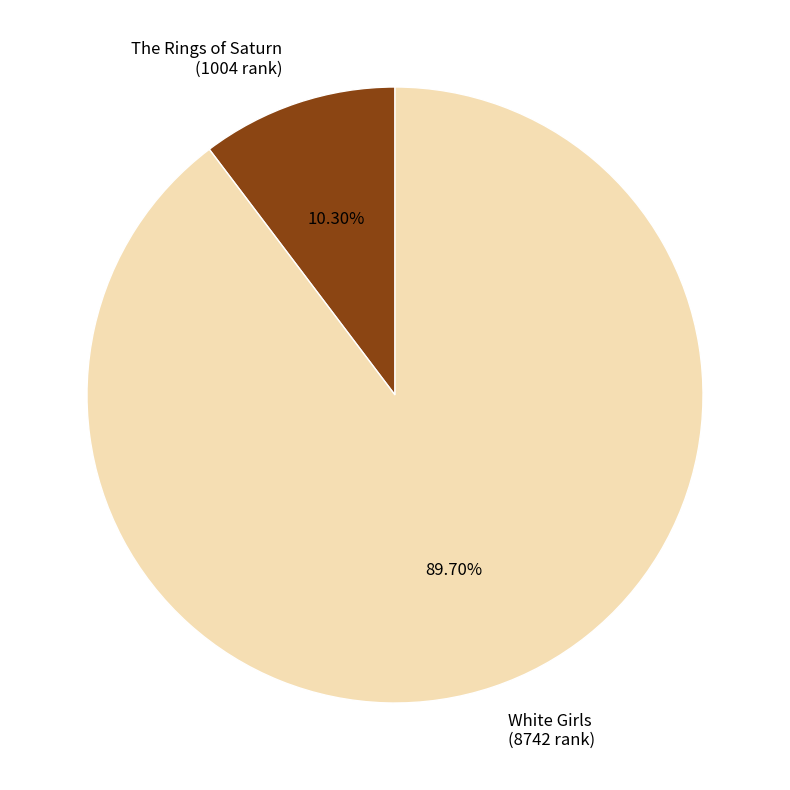

To the nearest percent, what is the average slice percentage?

50%